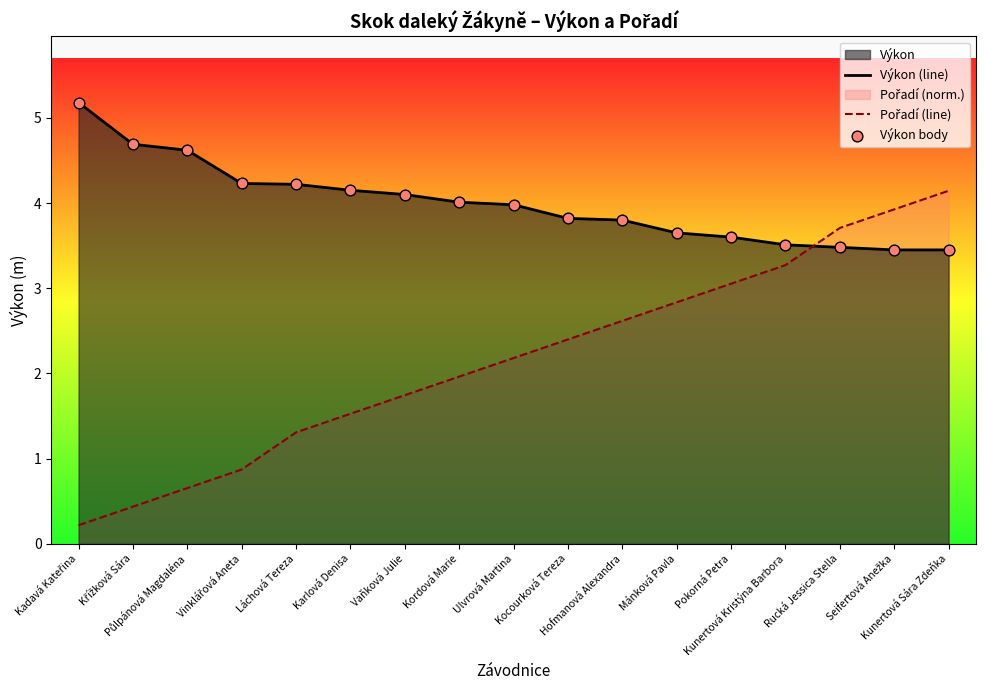

What is the total value across all series at Ulvrová Martina?

6.2